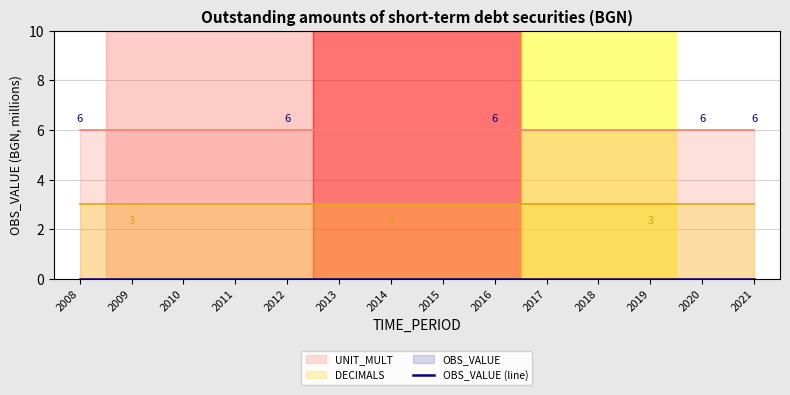

Which category has the highest value in the OBS_VALUE series?

2008